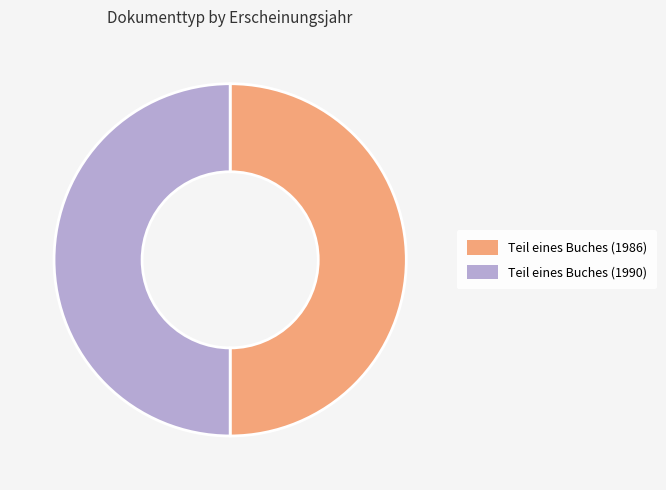

True or false: Teil eines Buches (1990) accounts for 50% of the total.

True